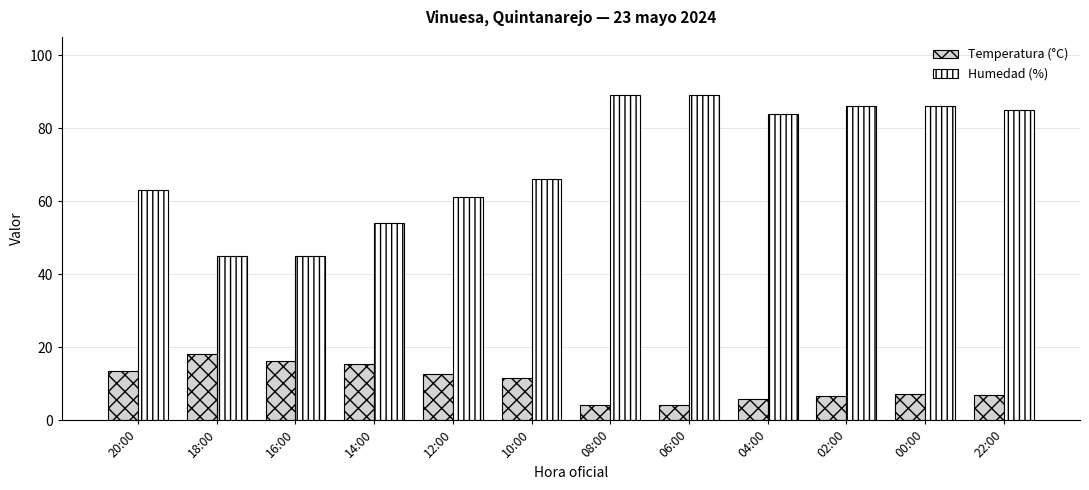

What is the total value across all series at 10:00?

77.5